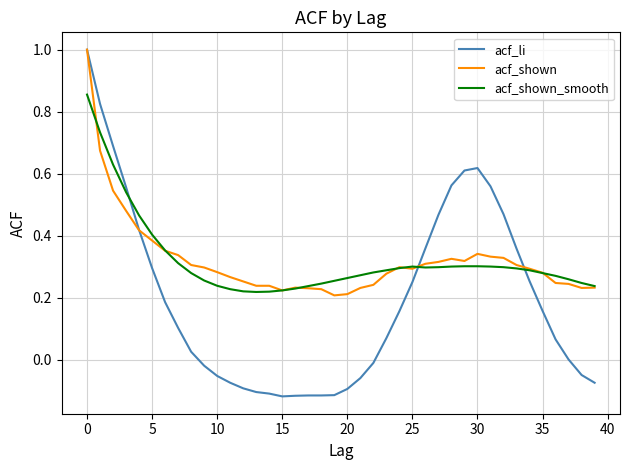

Which series has the widest spread of values?

acf_li